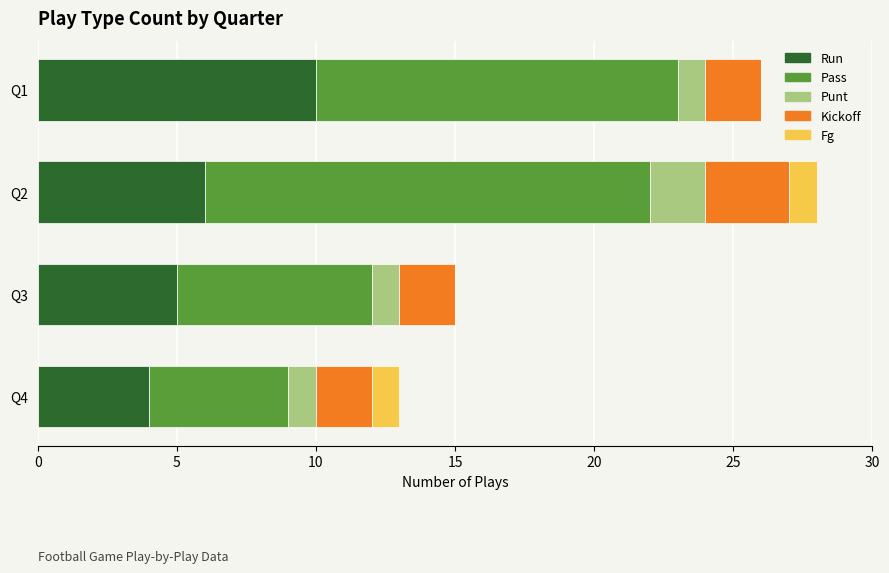

What is the highest value of the Run series?

10